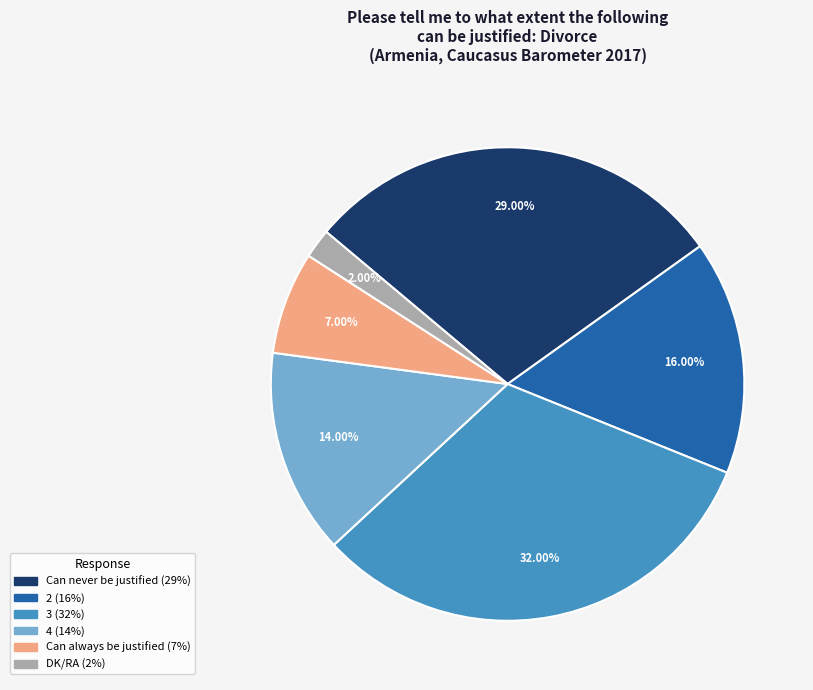

True or false: 4 accounts for 5% of the total.

False